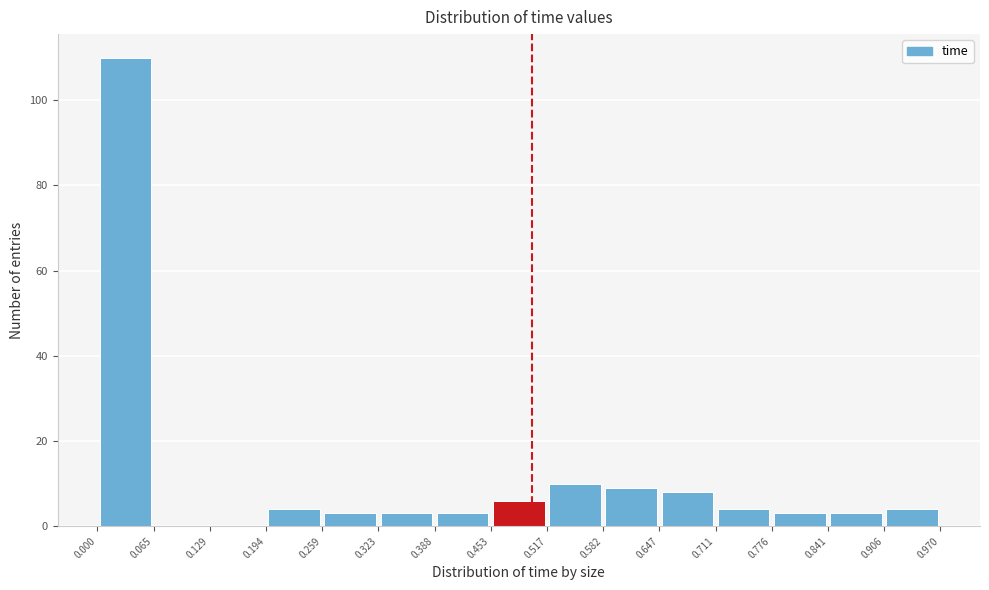

What is the height of the bar covering 0.453 to 0.517 on the x-axis? The values are not printed on the chart, so give them approximately, as read against the axis.

6